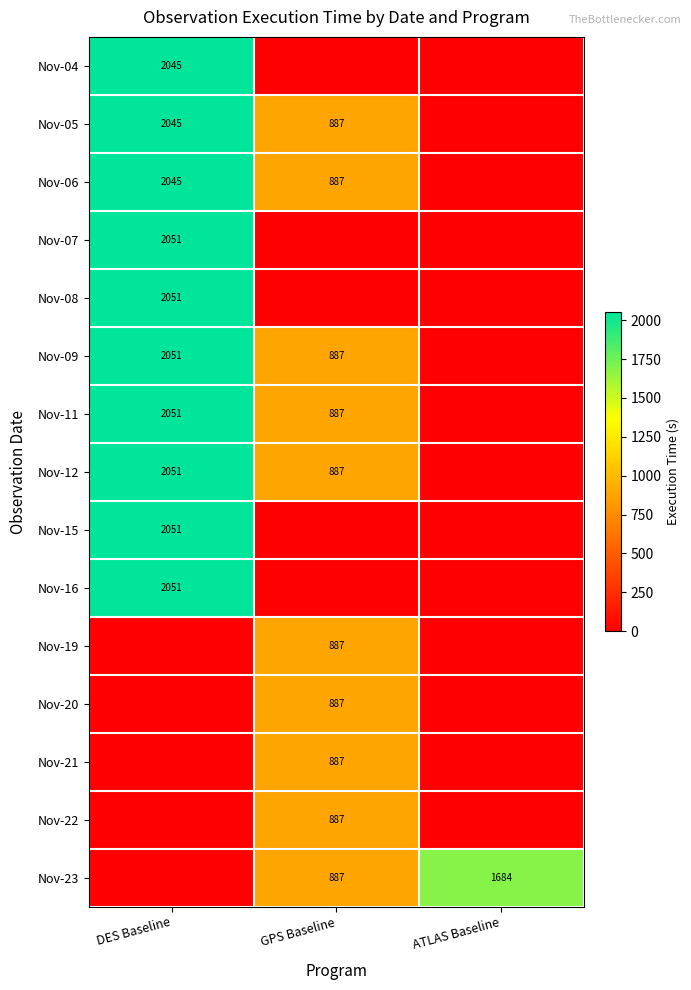

The value of Nov-09 at GPS Baseline is 887. True or false?

True